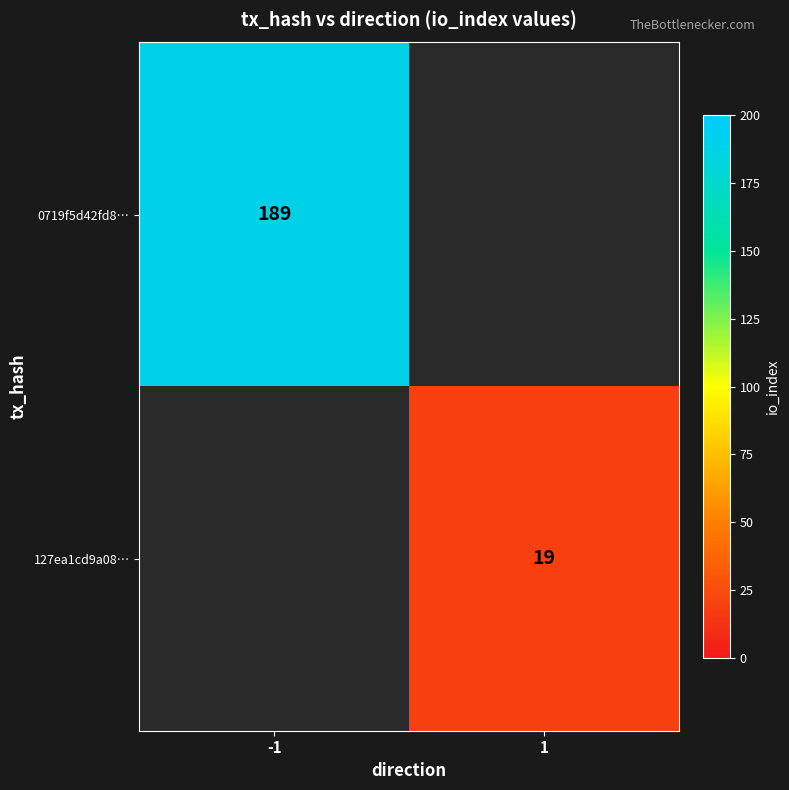

The value of 127ea1cd9a08… at 1 is 19. True or false?

True